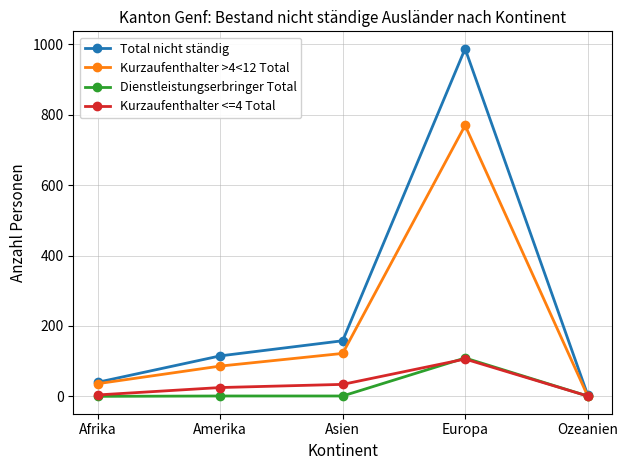

Which category has the highest value in the Total nicht ständig series?

Europa